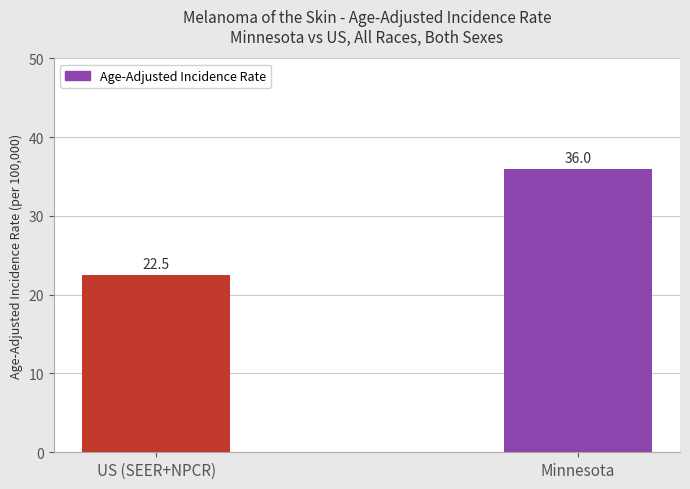

Rank the categories by value from highest to lowest.

Minnesota, US (SEER+NPCR)